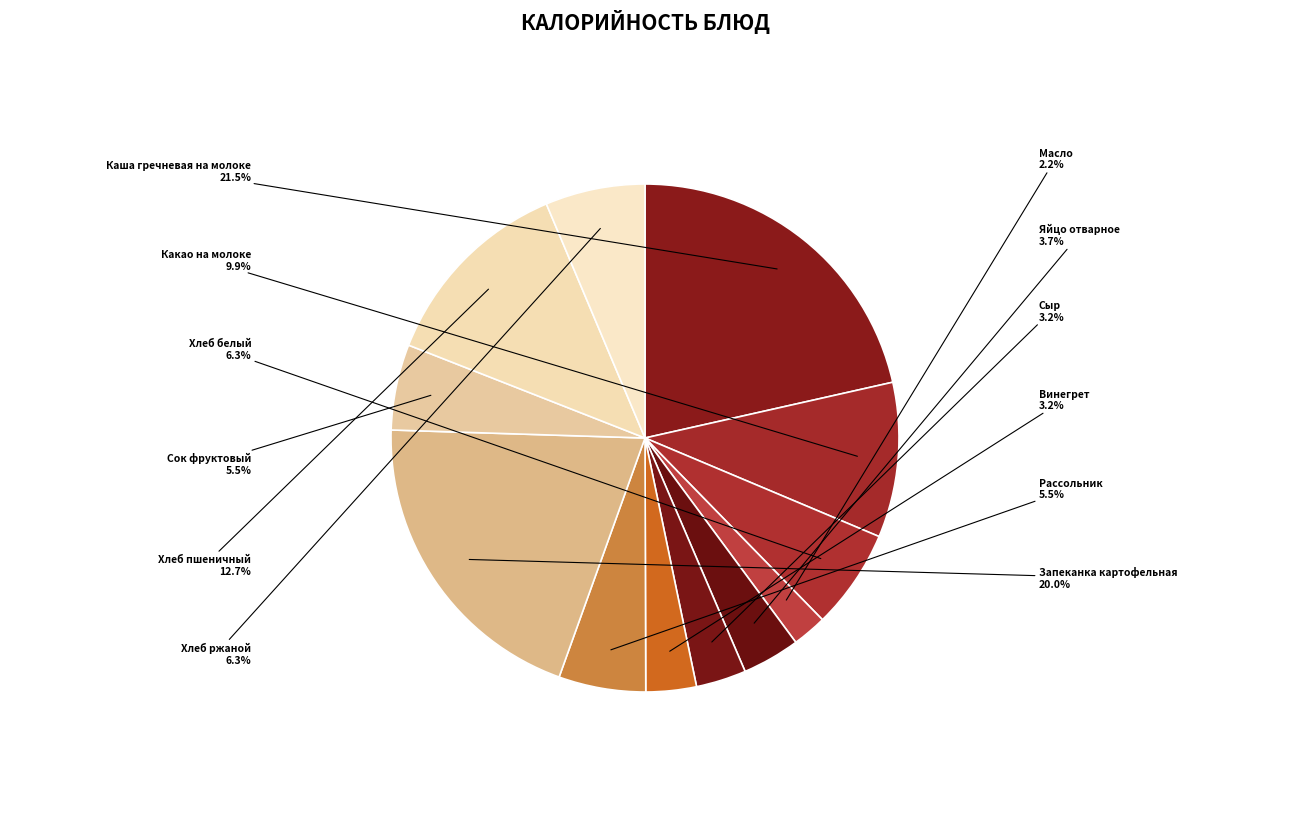

To the nearest percent, what portion does Яйцо отварное represent?

4%